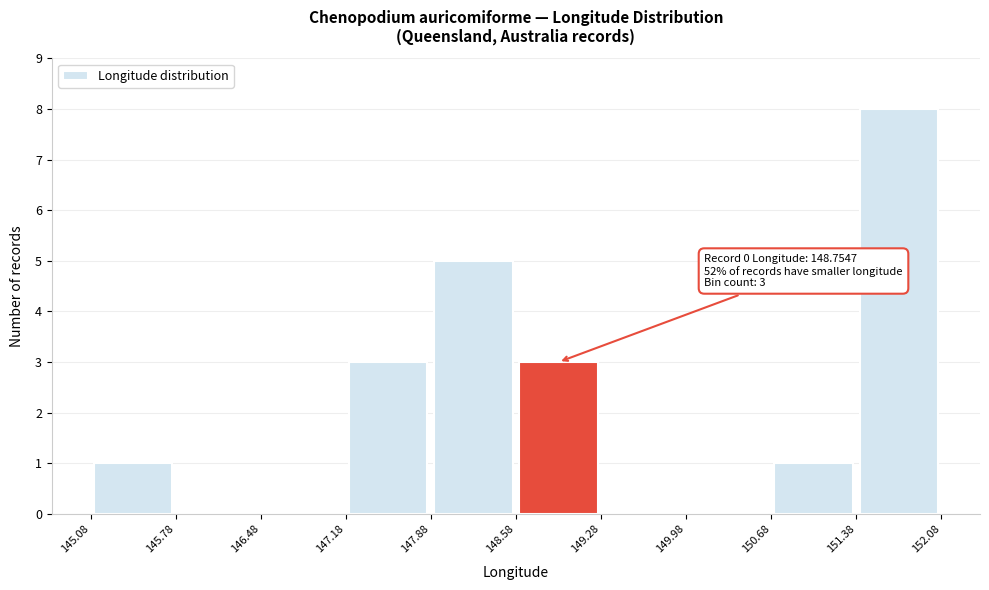

Which range on the x-axis has the tallest bar?

151.38 to 152.08